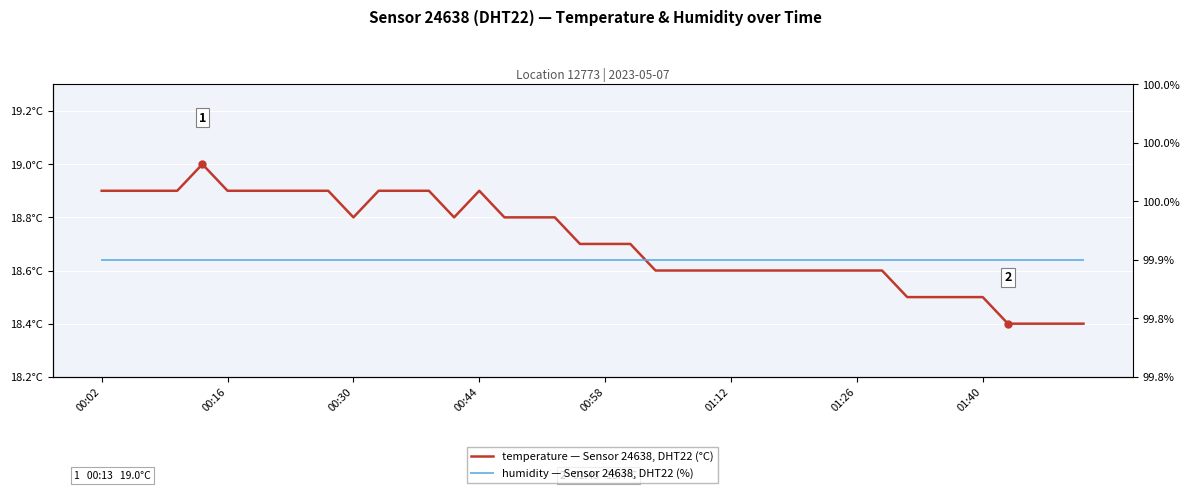

List the series in order of their peak value, lowest first.

temperature — Sensor 24638, DHT22 (°C), humidity — Sensor 24638, DHT22 (%)